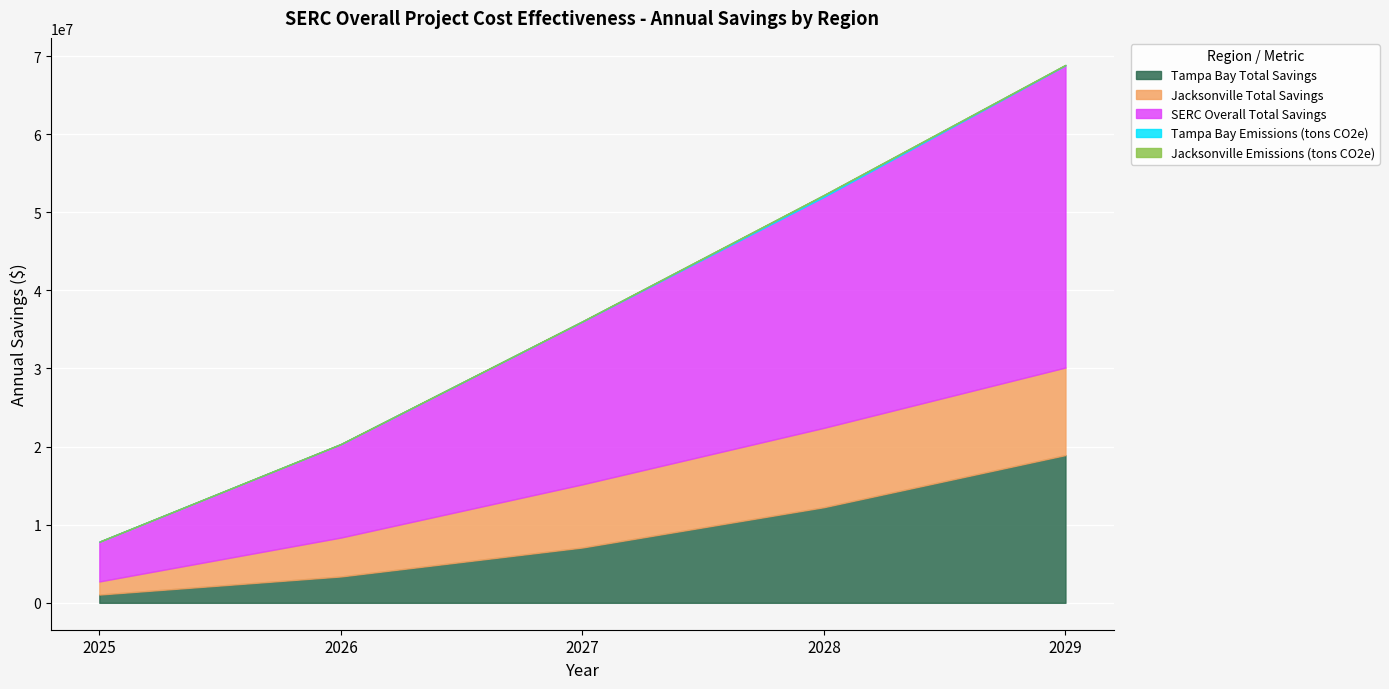

At how many categories does at least one series exceed 7217232?

4